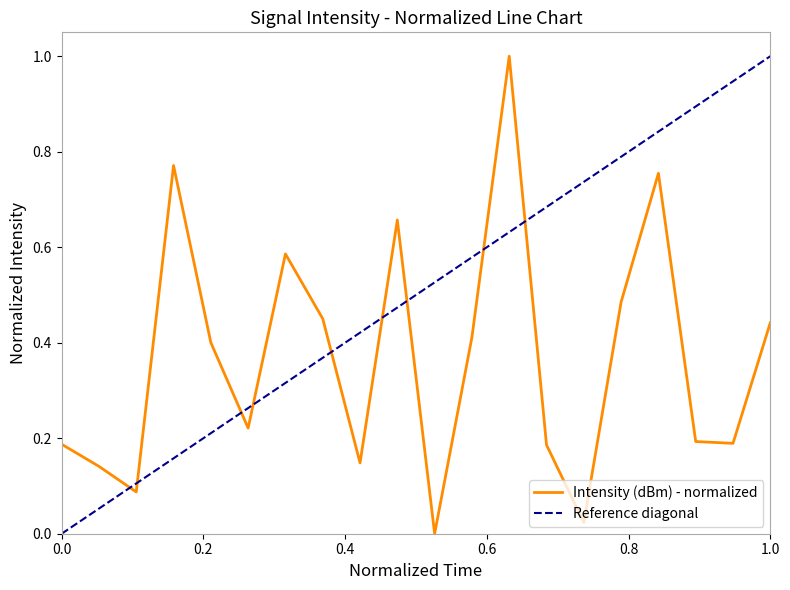

How many positive values are there?

19